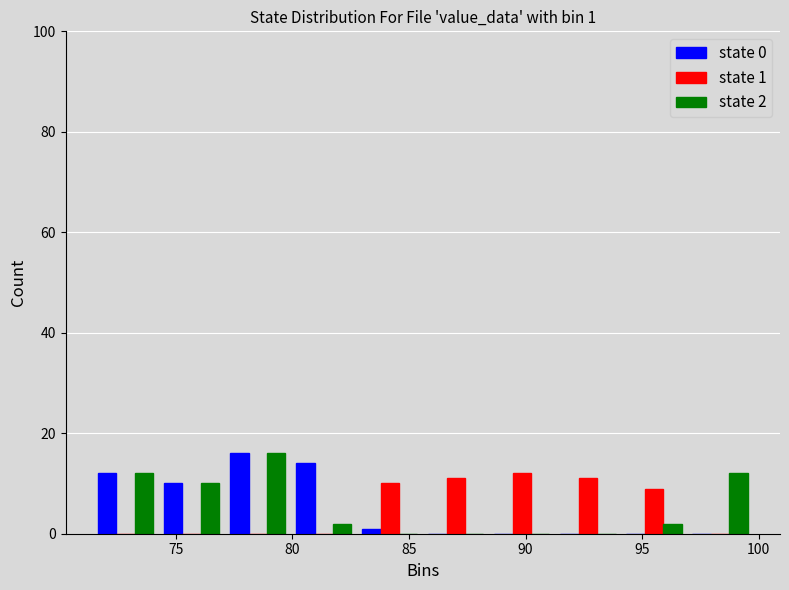

In the state 0 series, which range on the x-axis has the tallest bar?

77.0 to 80.0